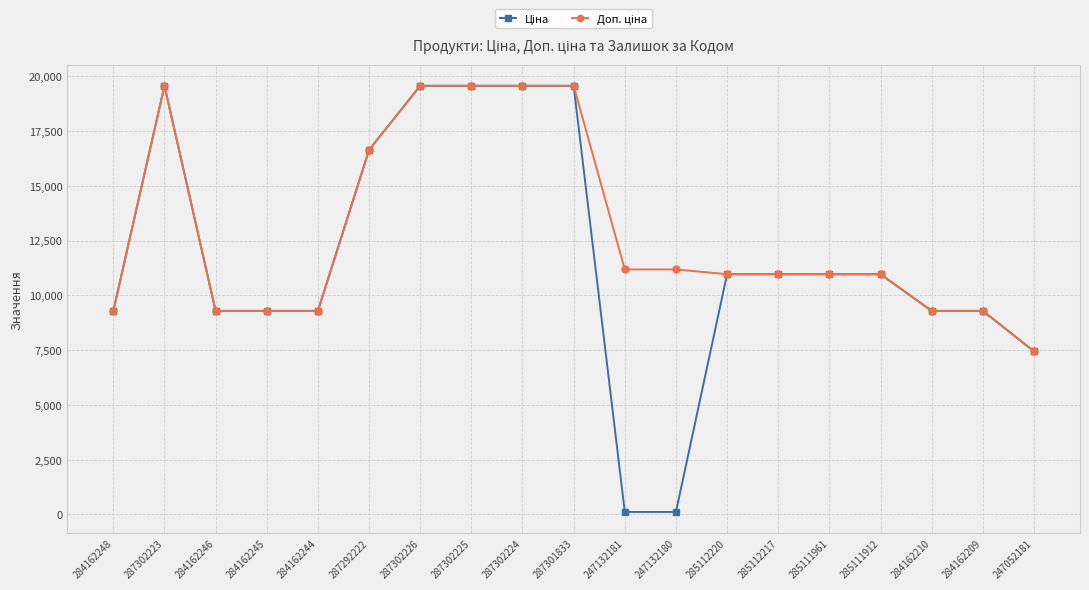

Does the chart have visible grid lines?

Yes